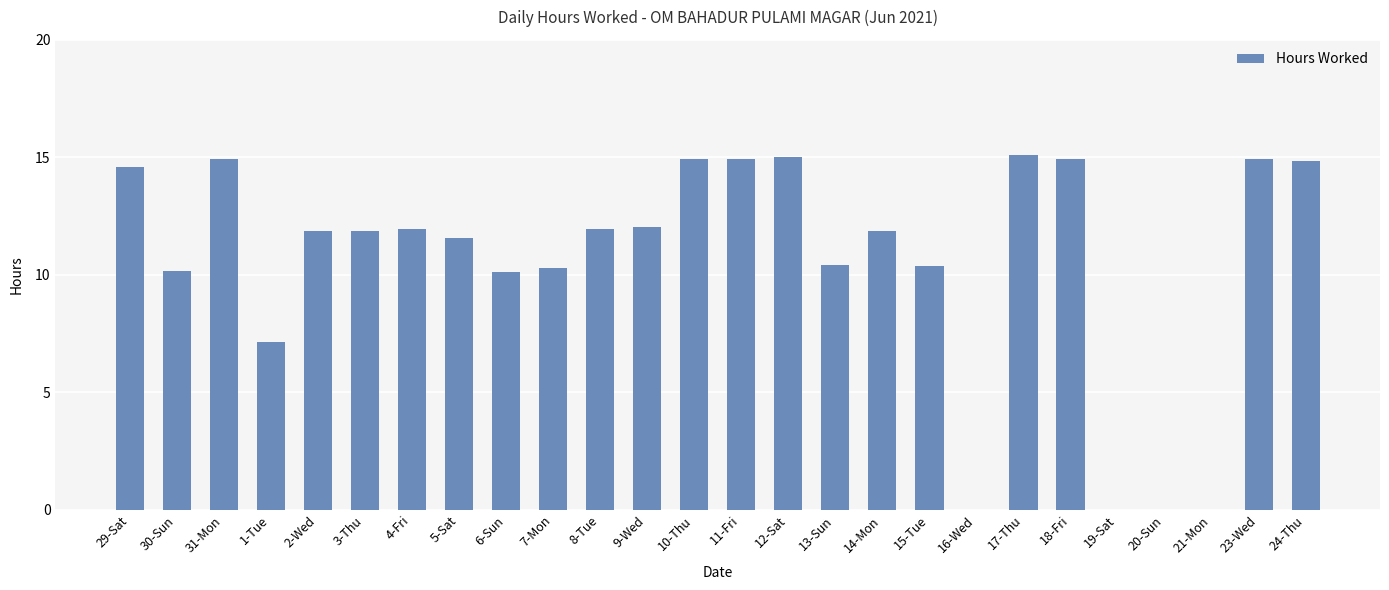

The chart shows a value of 6.6 at 16-Wed. True or false?

False